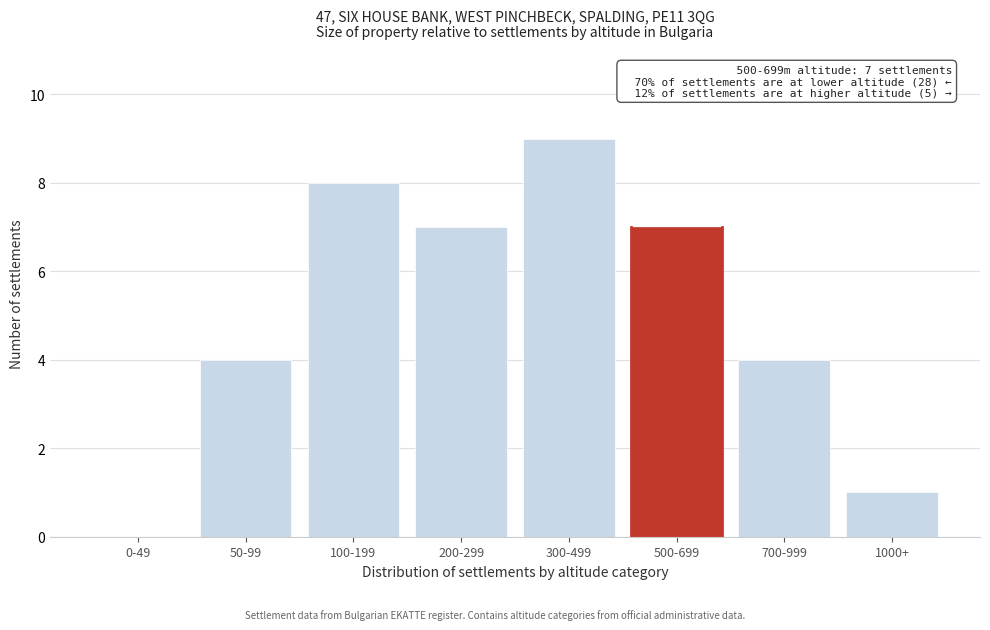

Reading left to right, transcribe all the data shown in this chart.

0-49=0	50-99=4	100-199=8	200-299=7	300-499=9	500-699=7	700-999=4	1000+=1